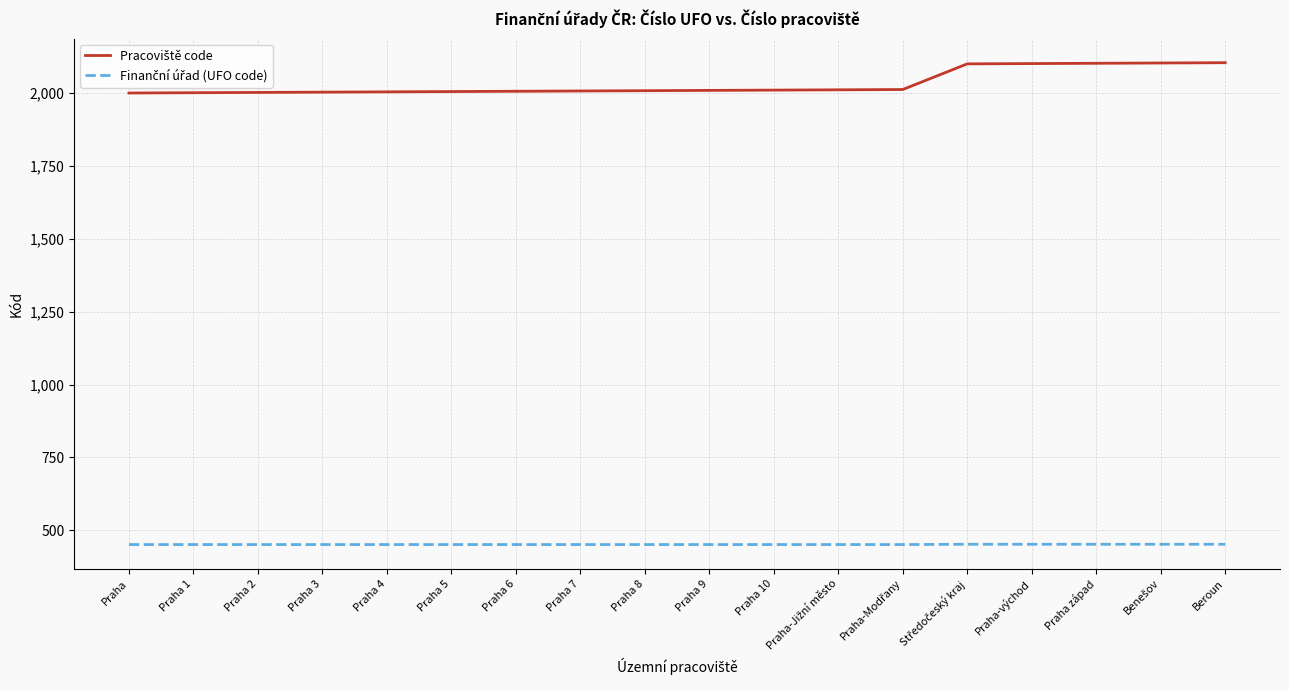

What is the maximum value shown in the chart?

2104